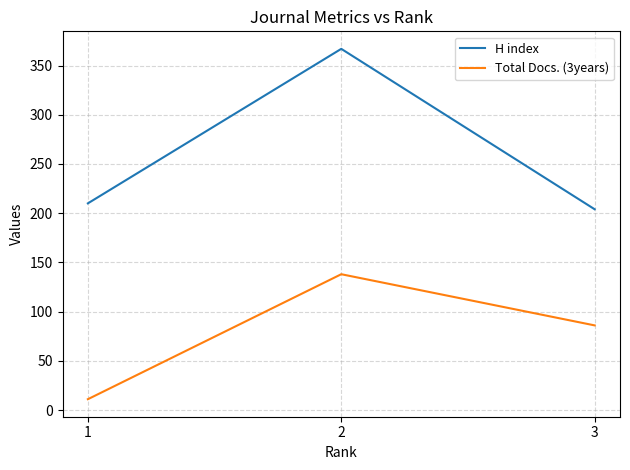

What is the difference between the H index values at 2 and 1?

157